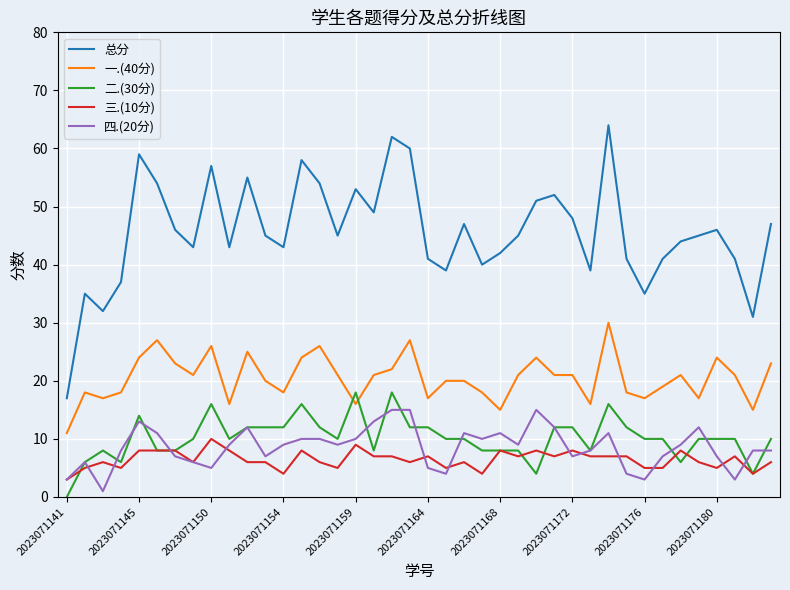

Which series has the largest range (max minus min)?

总分